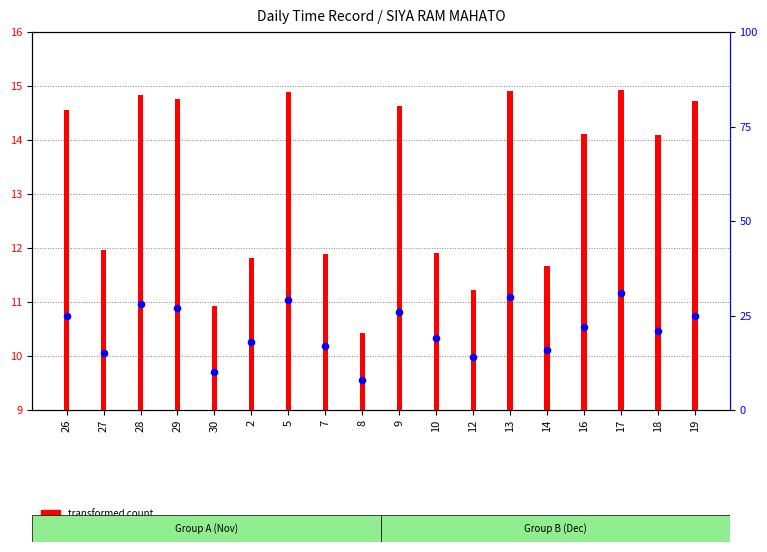

Which series contains the highest Y value?

transformed count